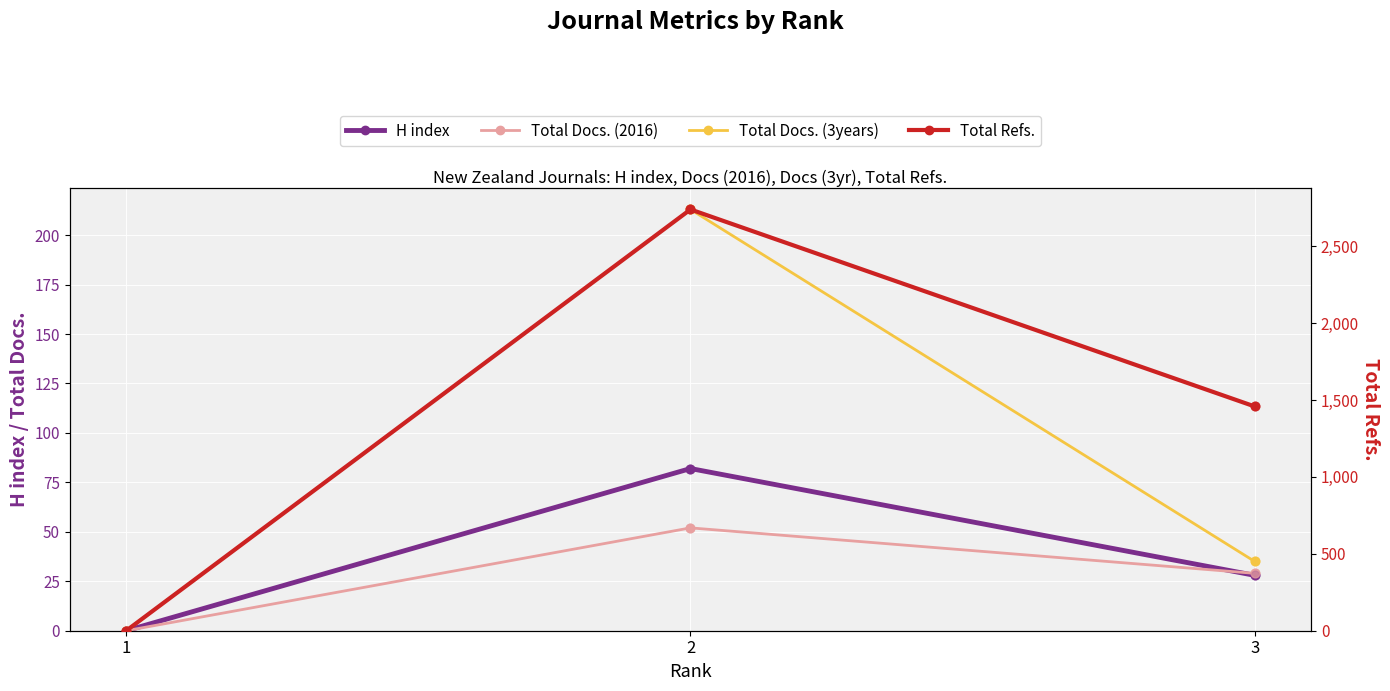

Which series has the widest spread of Y values?

Total Refs.